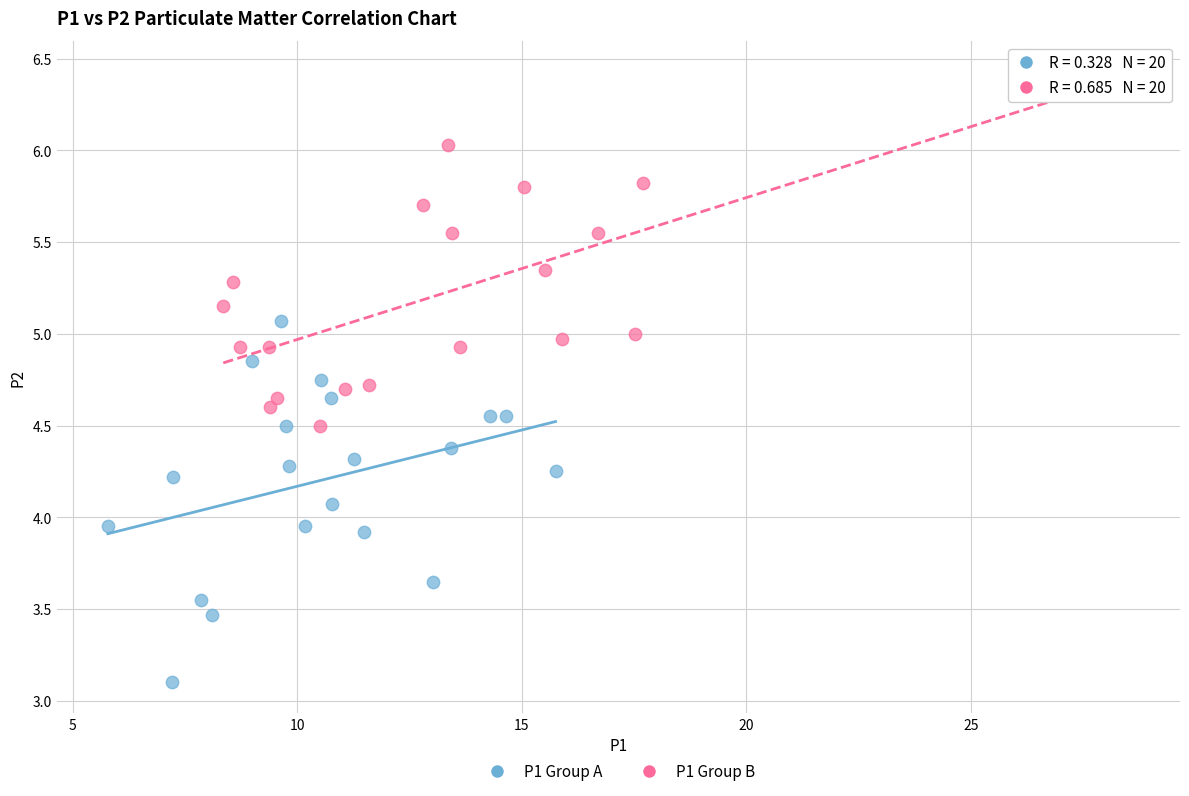

What are all the series names shown in the legend?

P1 Group A, P1 Group B